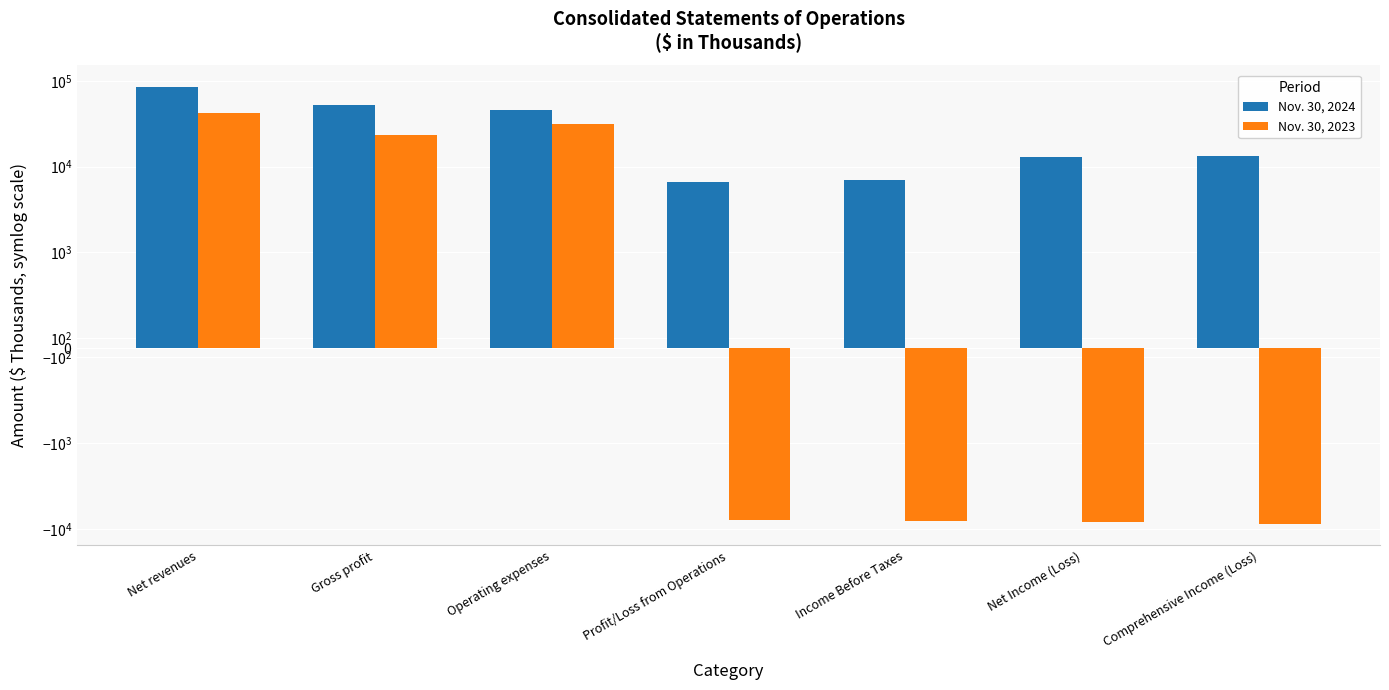

At which label is Nov. 30, 2024 closest to 46213?

Operating expenses